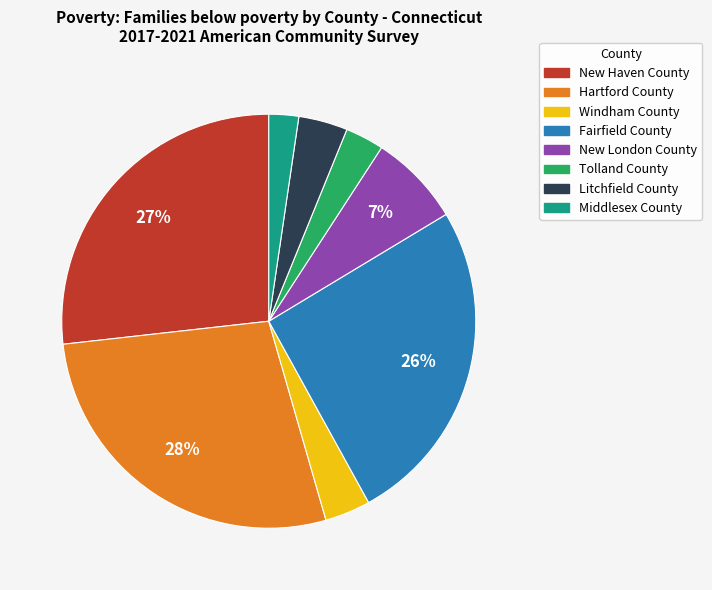

To the nearest percent, what percentage of the pie is Litchfield County?

4%